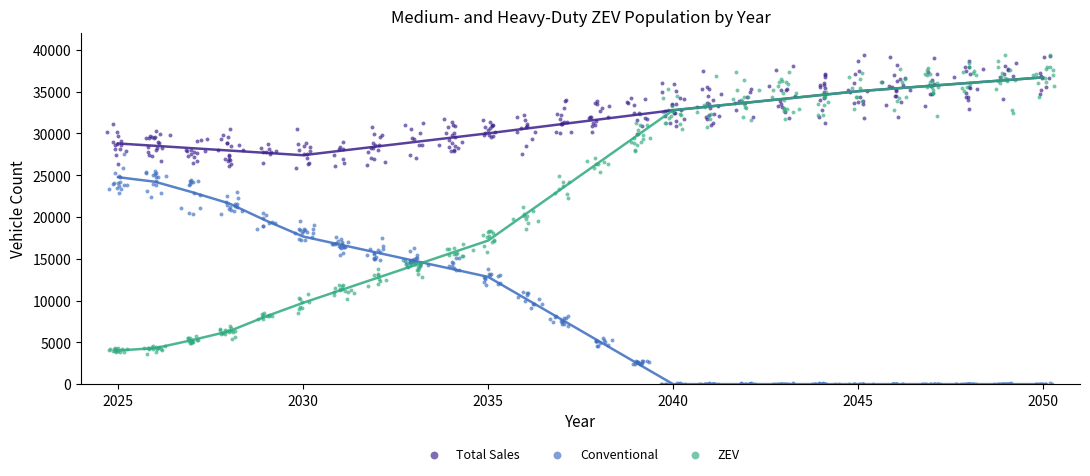

Which series has the largest Y range (max minus min)?

ZEV